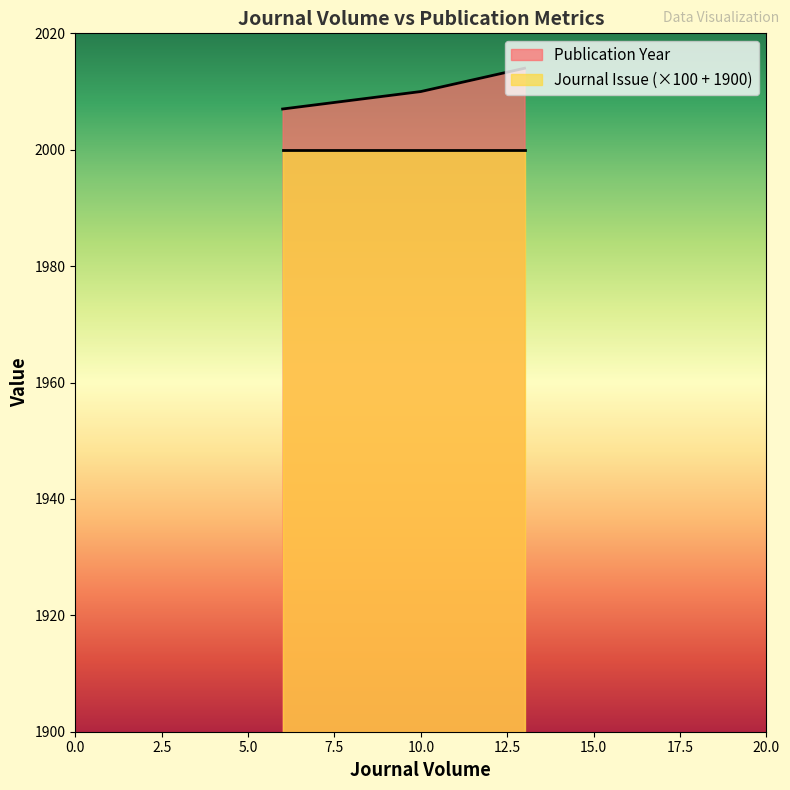

What is the minimum value for Publication Year?

2007